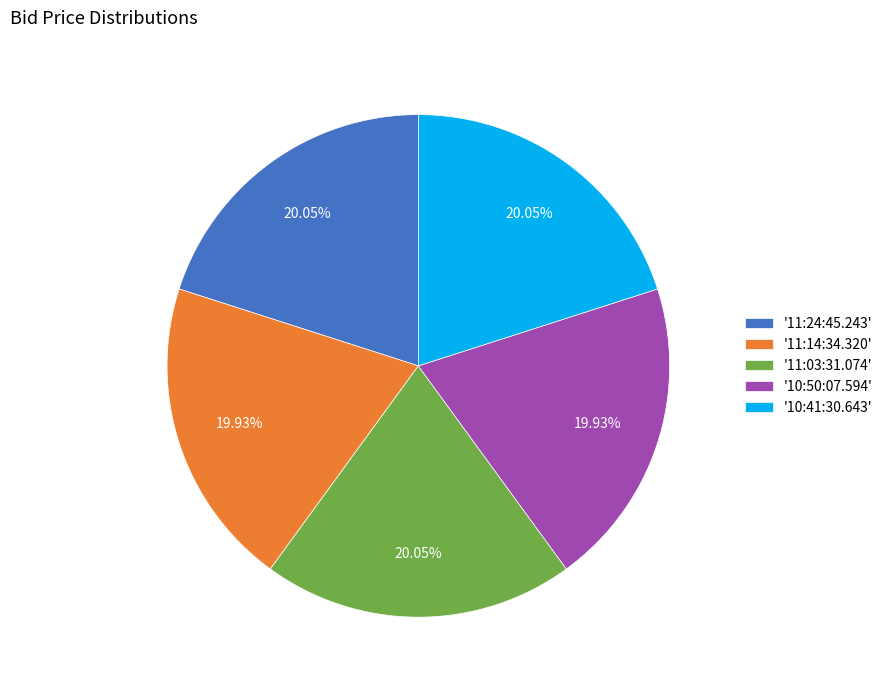

Is there any slice that represents more than half of the pie?

No